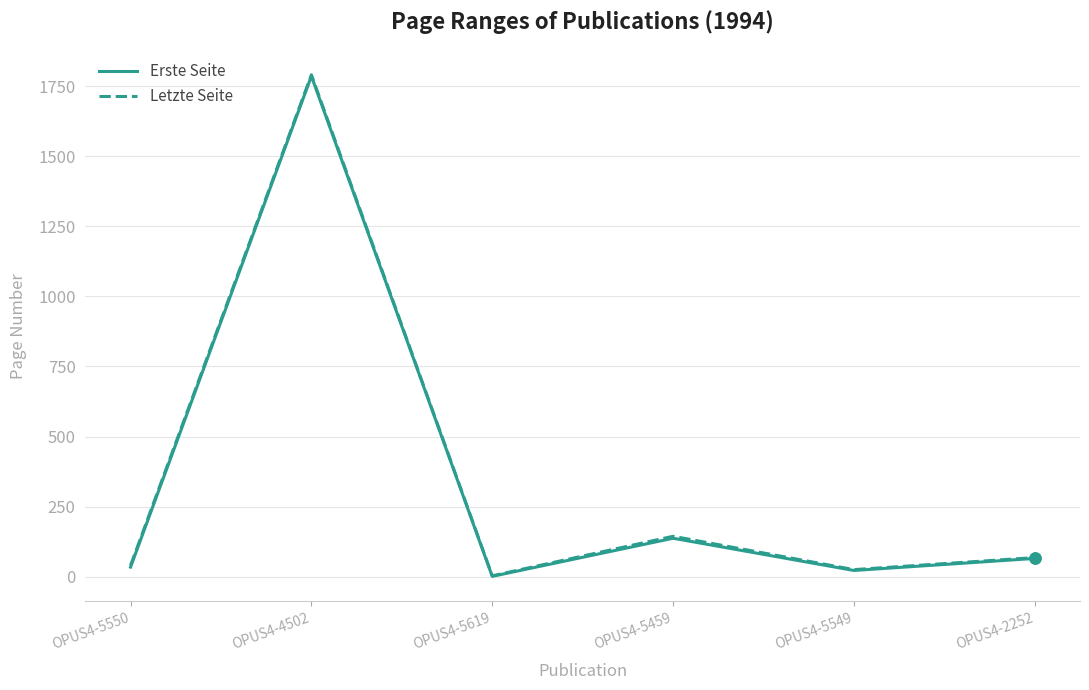

True or false: Erste Seite and Letzte Seite cross at least once.

False